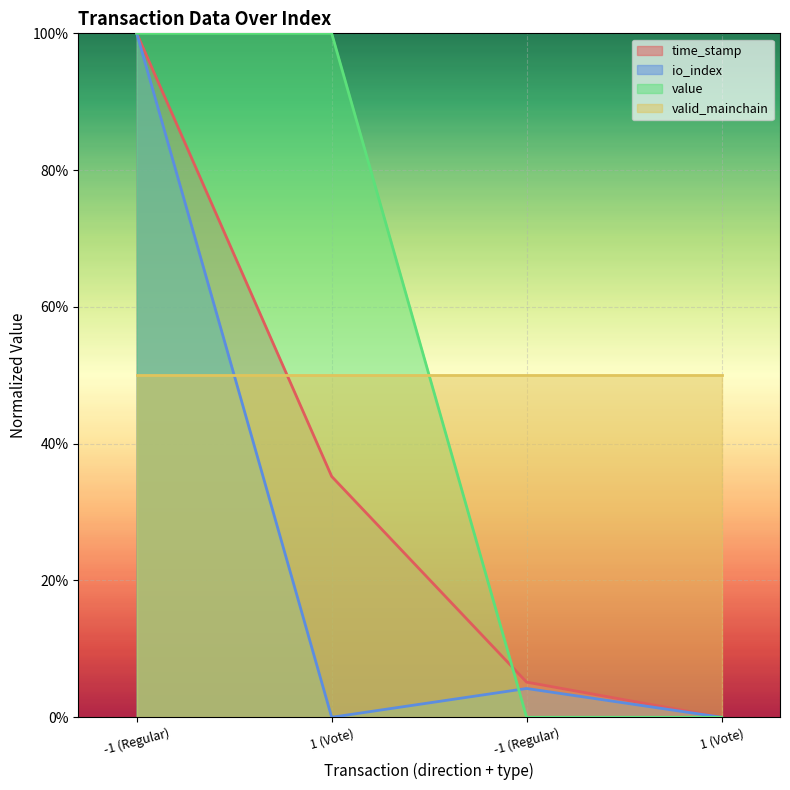

How many positive values does the time_stamp series have?

3